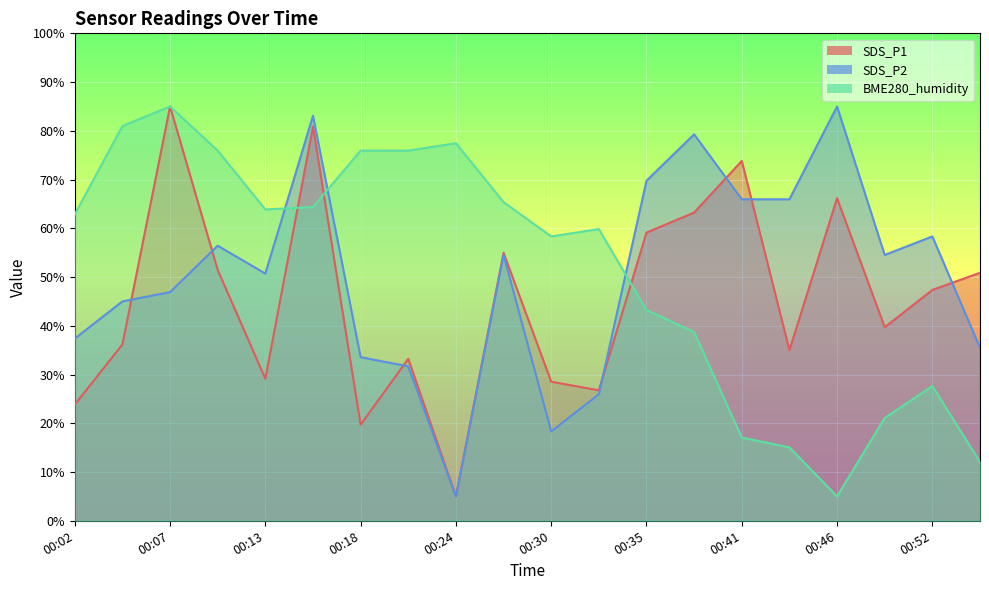

Reading left to right, what are all the values shown in this chart?

SDS_P1: 00:02=23.8	00:05=36.2	00:07=85.0	00:10=51.5	00:13=29.1	00:16=80.9	00:18=19.7	00:21=33.2	00:24=5.0	00:27=55.0	00:30=28.5	00:32=26.8	00:35=59.1	00:38=63.2	00:41=73.8	00:44=35.0	00:46=66.2	00:49=39.7	00:52=47.4	00:55=50.9
SDS_P2: 00:02=37.4	00:05=45.0	00:07=46.9	00:10=56.4	00:13=50.7	00:16=83.1	00:18=33.6	00:21=31.7	00:24=5.0	00:27=54.5	00:30=18.3	00:32=26.0	00:35=69.8	00:38=79.3	00:41=66.0	00:44=66.0	00:46=85.0	00:49=54.5	00:52=58.3	00:55=35.5
BME280_humidity: 00:02=62.9	00:05=81.0	00:07=85.0	00:10=75.9	00:13=63.9	00:16=64.4	00:18=75.9	00:21=75.9	00:24=77.5	00:27=65.4	00:30=58.3	00:32=59.8	00:35=43.2	00:38=38.7	00:41=17.1	00:44=15.1	00:46=5.0	00:49=21.1	00:52=27.6	00:55=12.0